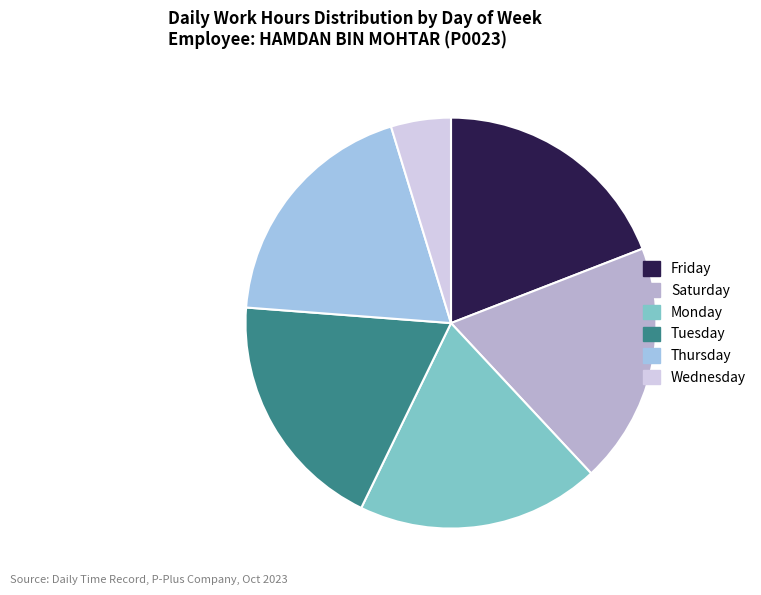

How many segments does this pie chart have?

6